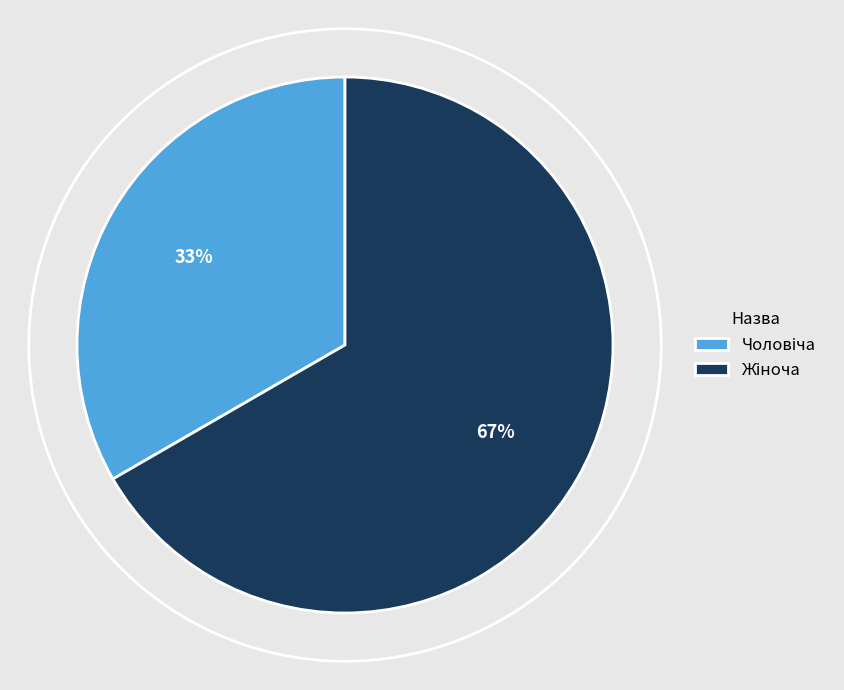

Which slice is the smallest?

Чоловіча